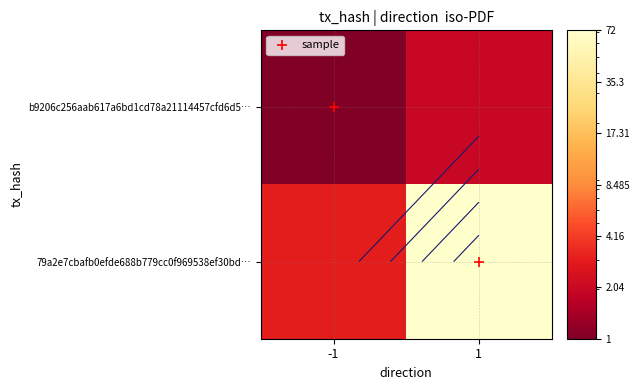

What is the greatest value displayed?

72